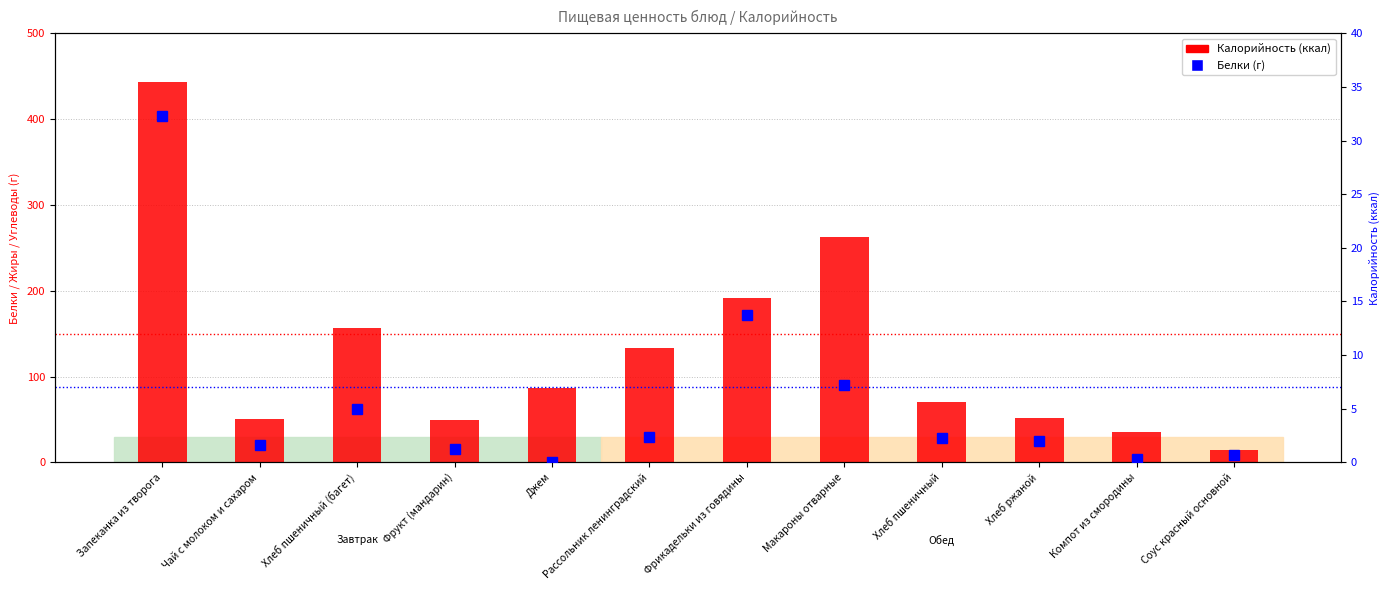

List the labels in order of Белки (г) value, smallest first.

Джем, Компот из смородины, Соус красный основной, Фрукт (мандарин), Чай с молоком и сахаром, Хлеб ржаной, Хлеб пшеничный, Рассольник ленинградский, Хлеб пшеничный (багет), Макароны отварные, Фрикадельки из говядины, Запеканка из творога